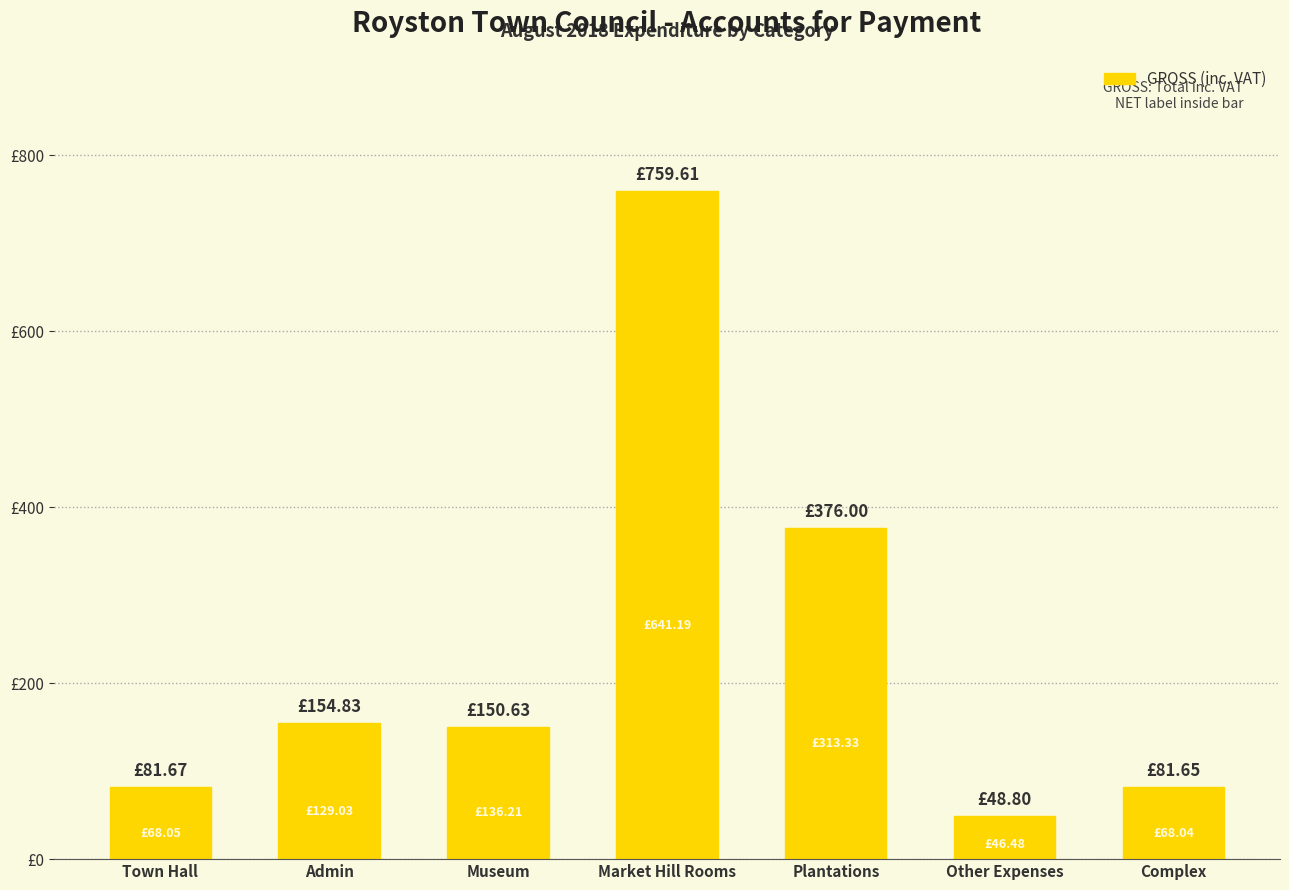

What is the value of the 5th bar from the left?

376.0